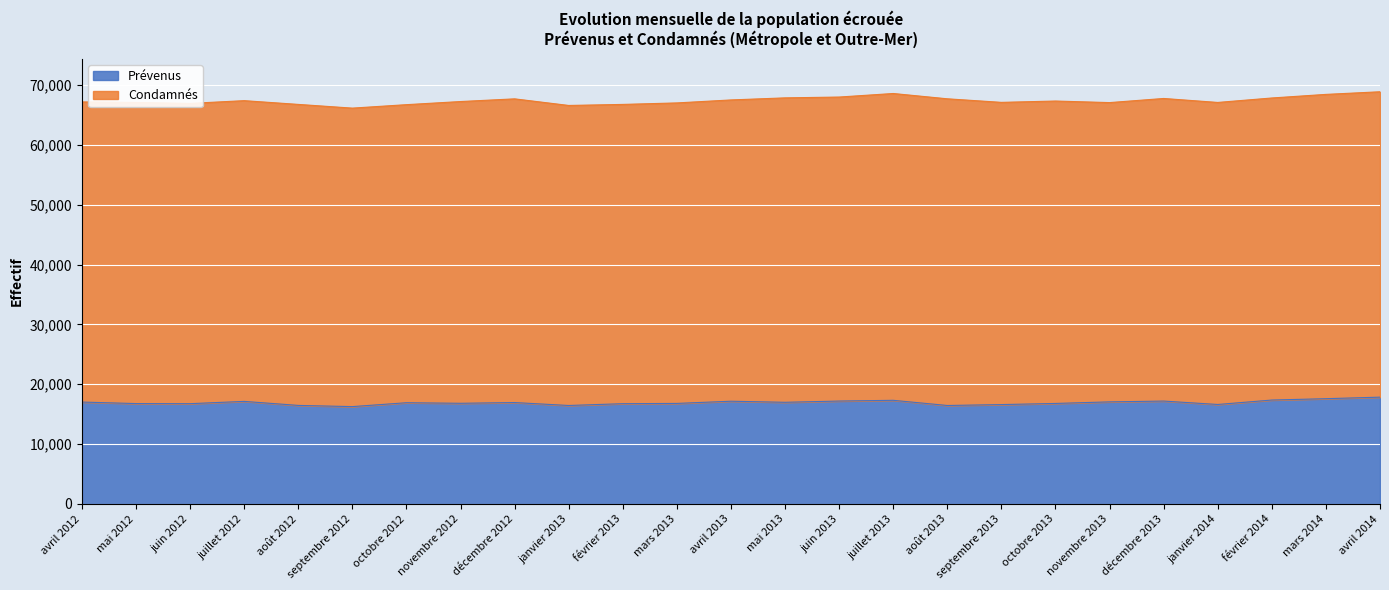

True or false: the data shows 16915 at octobre 2012.

True